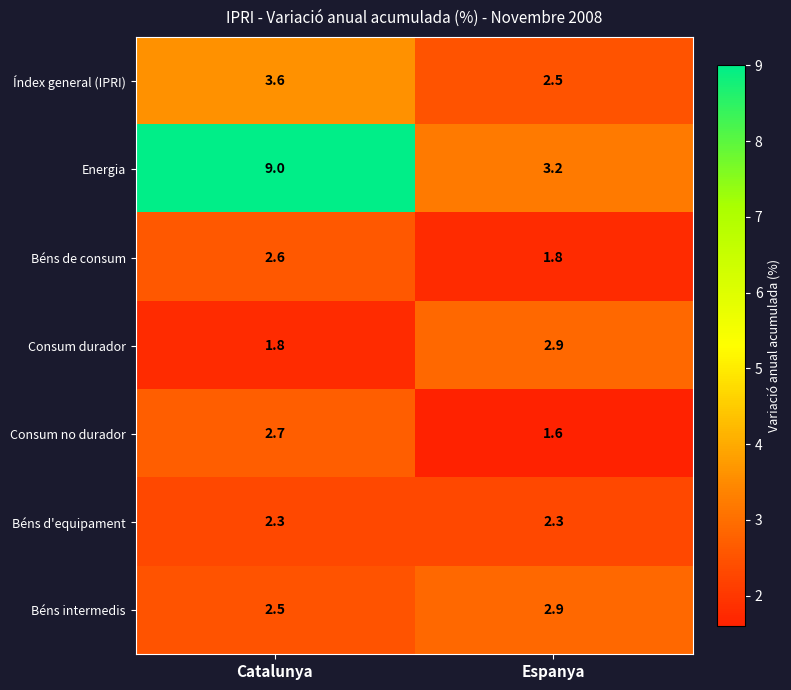

What is the difference between the maximum and minimum values in the Béns intermedis series?

0.4